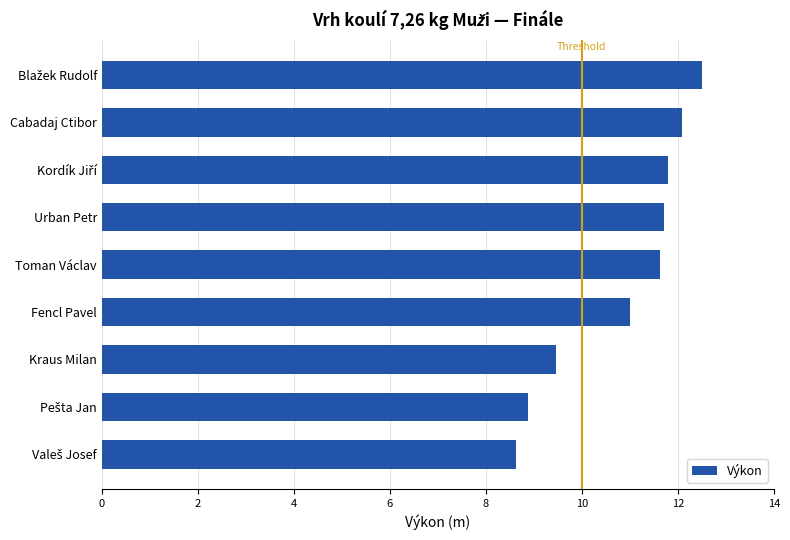

Which has a higher value, Fencl Pavel or Toman Václav?

Toman Václav